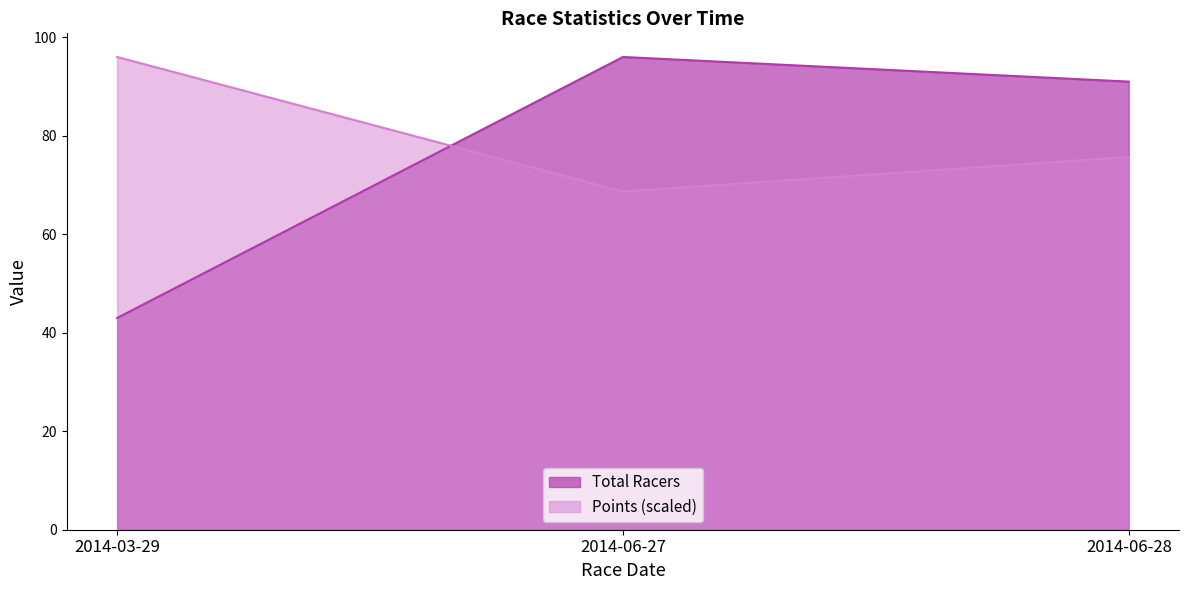

What is the difference between the highest and lowest values at 2014-06-27?

27.3